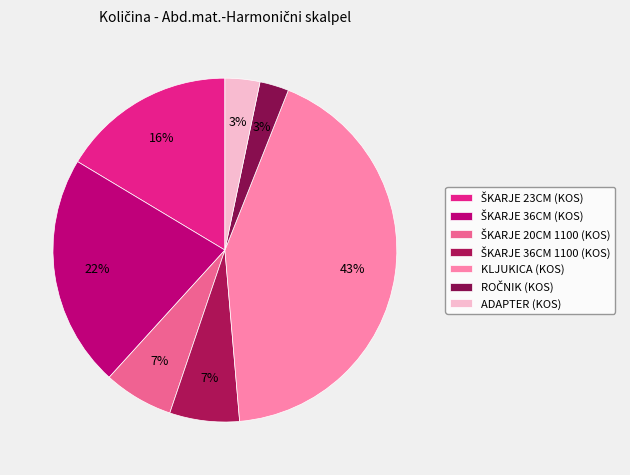

Which category has the biggest portion of the pie?

KLJUKICA (KOS)